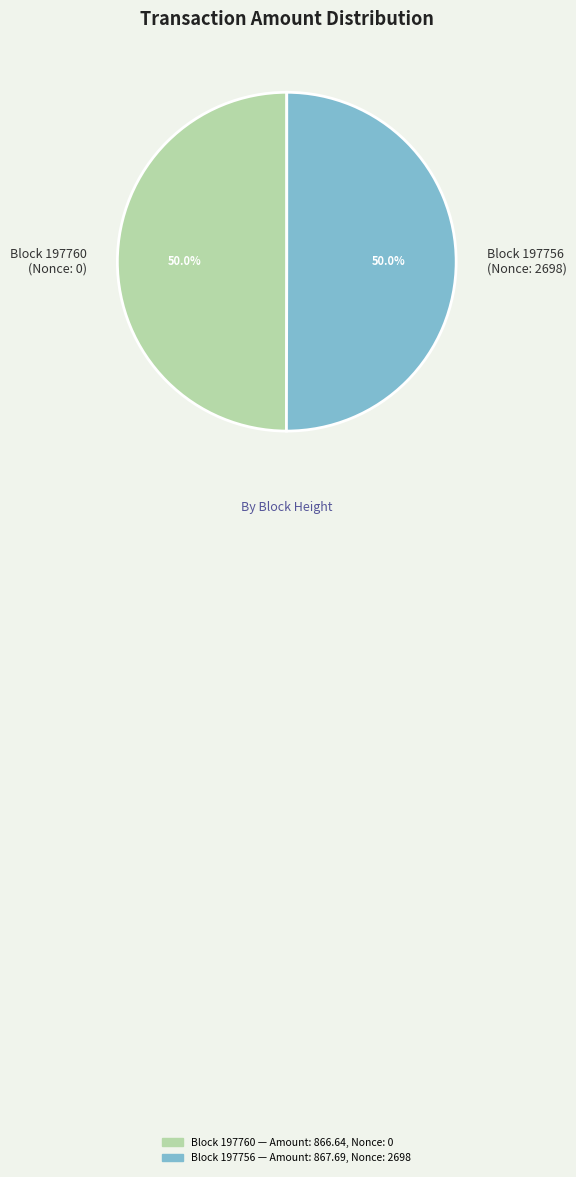

Approximately how many times larger is the value at Block 197756 (Nonce: 2698) compared to Block 197760 (Nonce: 0)?

1.0